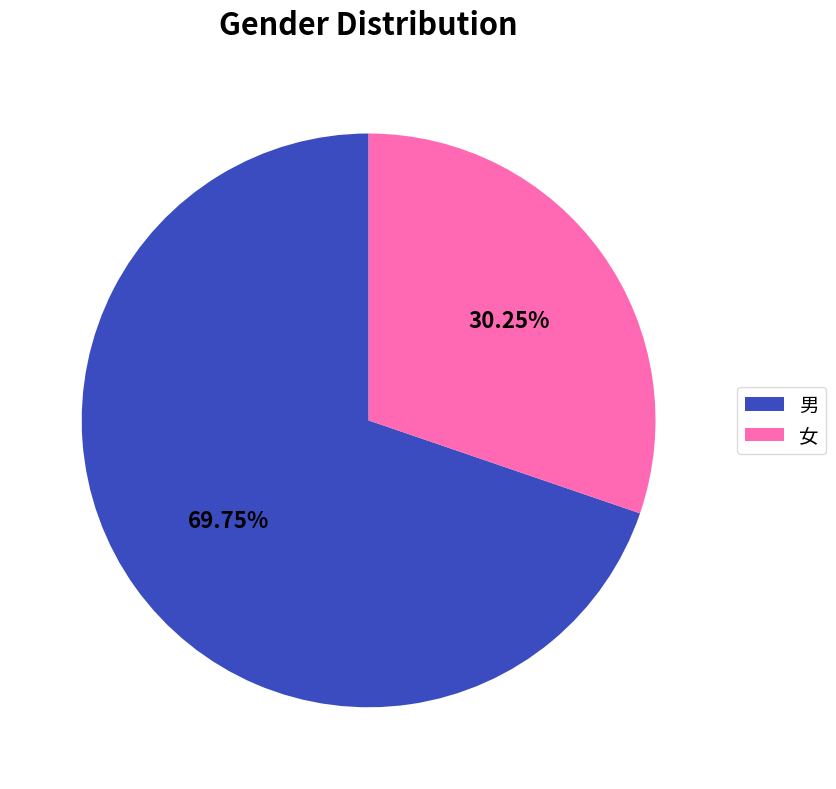

Does any single category account for the majority?

Yes